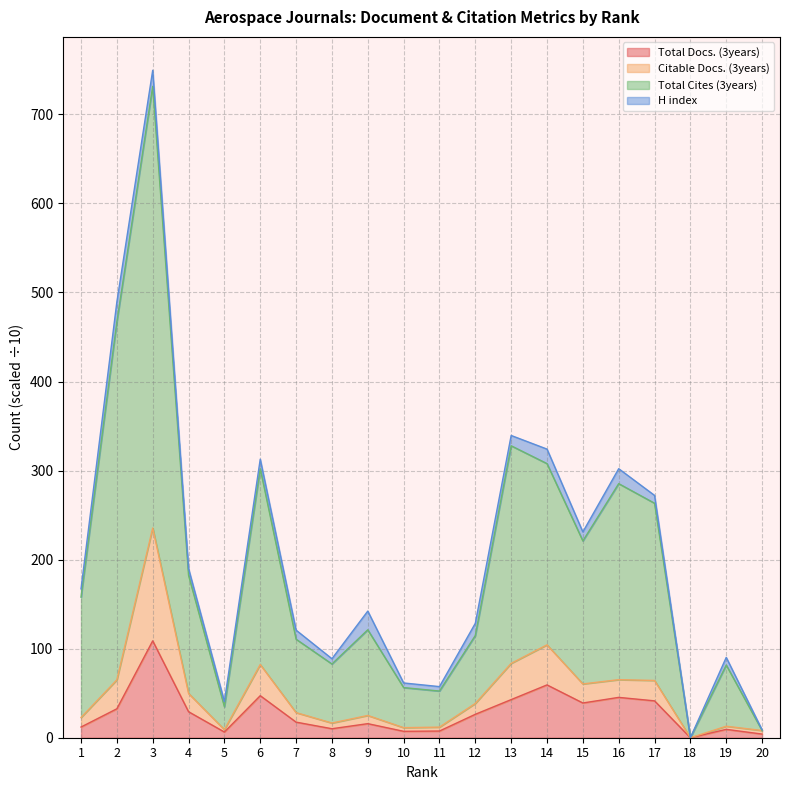

What is the maximum value for Total Docs. (3years)?

108.8